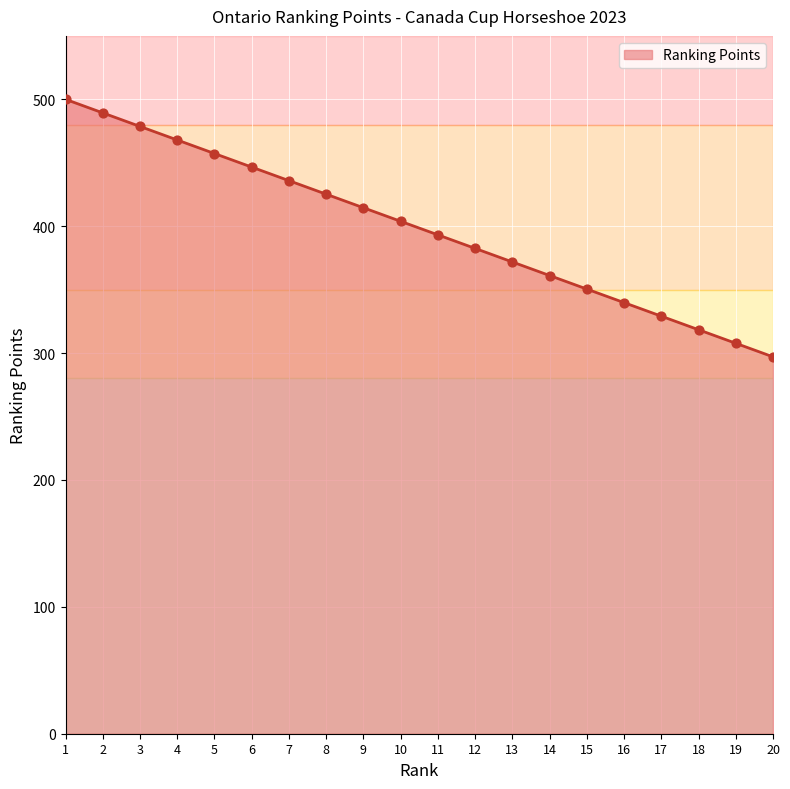

Which has a higher value, 1 or 11?

1